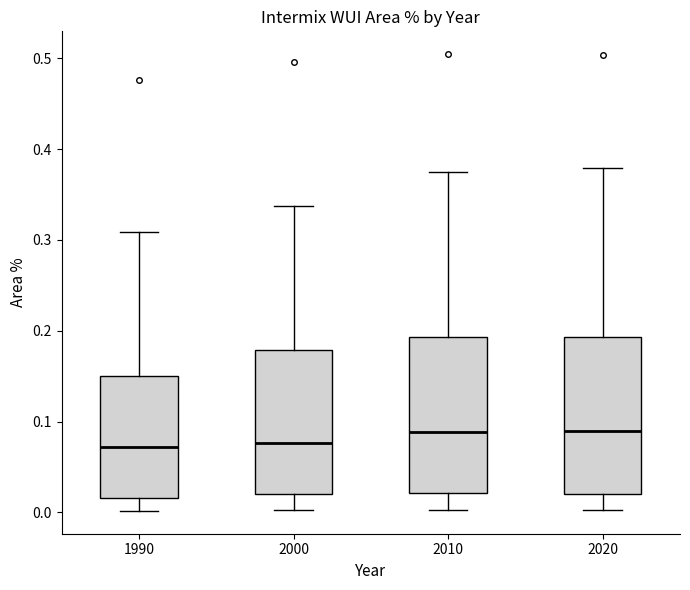

Where does the lower whisker of the box at x = 1990 end on the y-axis? The values are not printed on the chart, so give them approximately, as read against the axis.

0.00